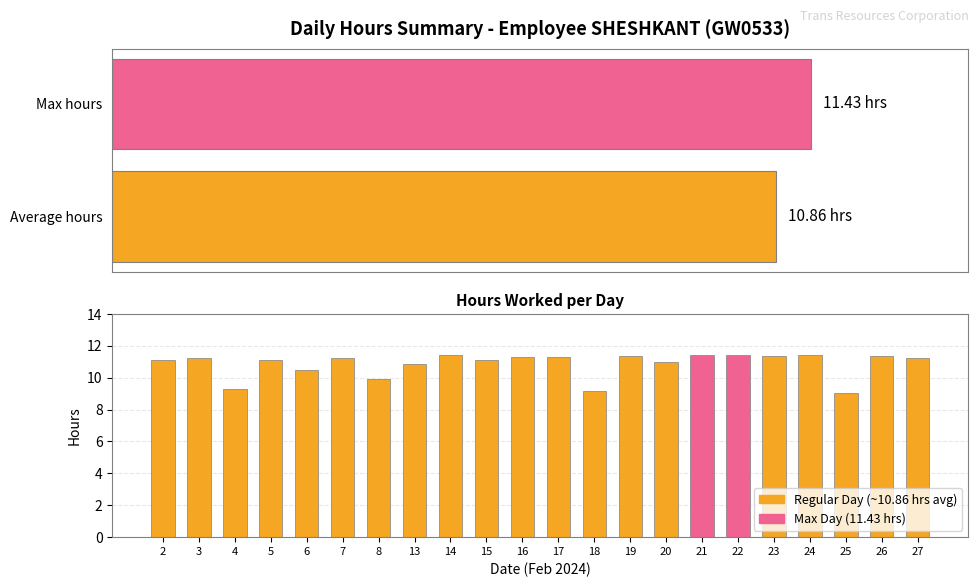

The chart shows a value of 11.4 at 14. True or false?

True